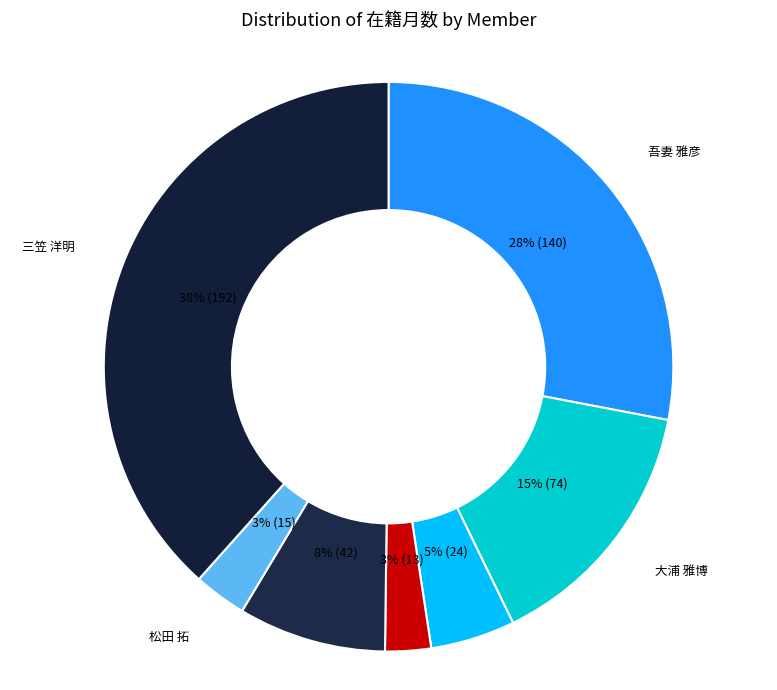

Count the number of slices in the pie.

7